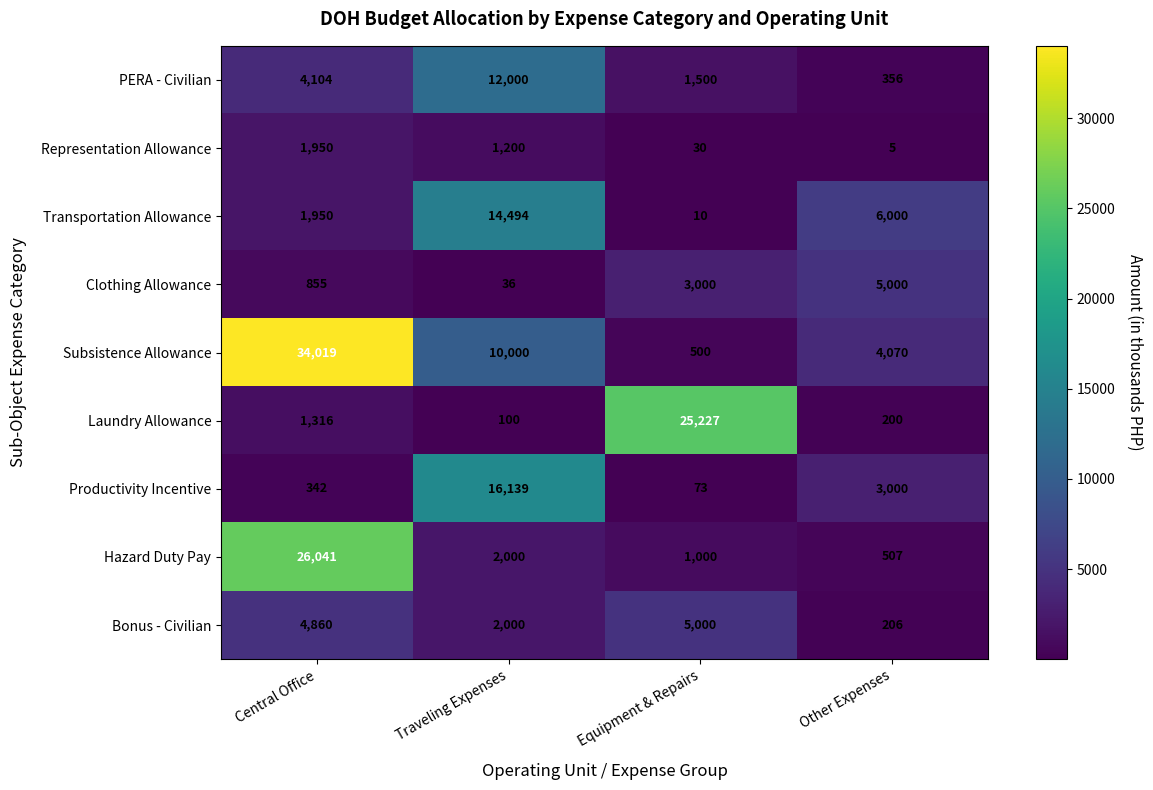

Count the number of data series in this chart.

9